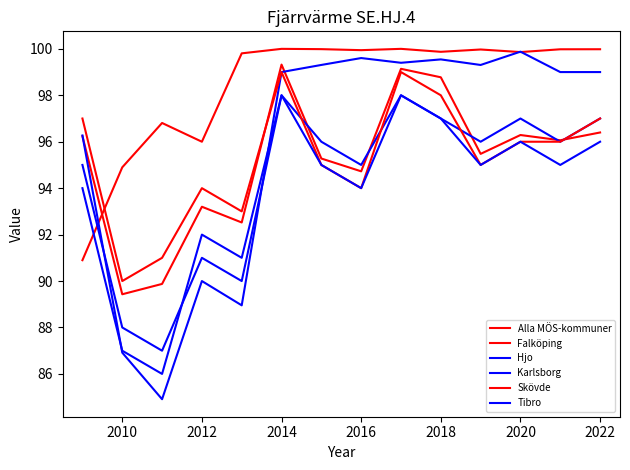

Reading left to right, extract all data points from this chart.

Alla MÖS-kommuner: 96.2	89.4	89.9	93.2	92.5	99.3	95.3	94.7	99.1	98.8	95.5	96.3	96.1	96.4
Falköping: 90.9	94.9	96.8	96.0	99.8	100.0	100.0	99.9	100.0	99.9	100.0	99.9	100.0	100.0
Hjo: 96.3	86.9	84.9	90.0	89.0	99.0	99.3	99.6	99.4	99.5	99.3	99.9	99.0	99.0
Karlsborg: 95.0	88.0	87.0	91.0	90.0	98.0	96.0	95.0	98.0	97.0	96.0	97.0	96.0	97.0
Skövde: 97.0	90.0	91.0	94.0	93.0	99.0	95.0	94.0	99.0	98.0	95.0	96.0	96.0	97.0
Tibro: 94.0	87.0	86.0	92.0	91.0	98.0	95.0	94.0	98.0	97.0	95.0	96.0	95.0	96.0